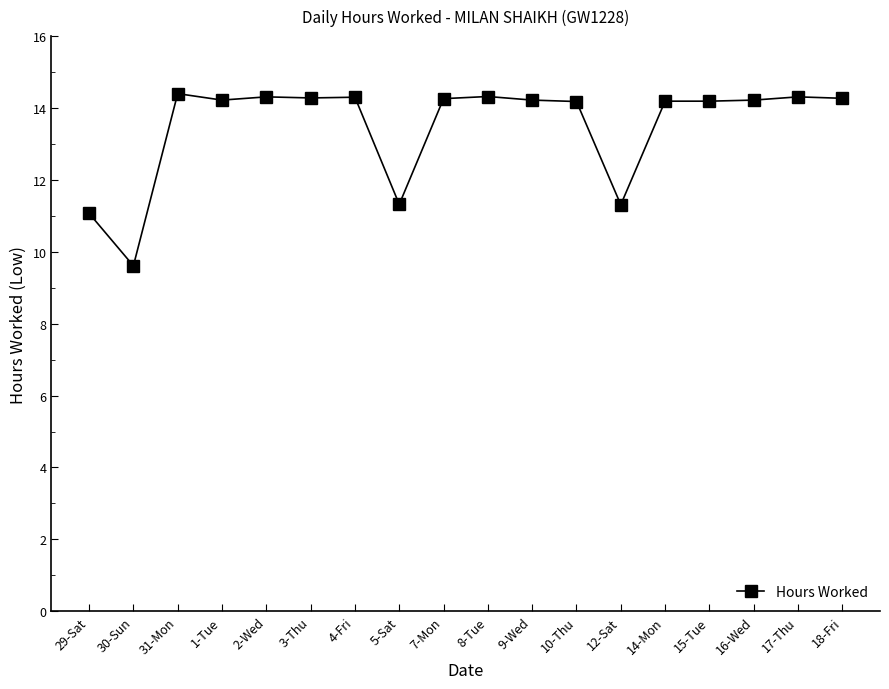

What is the ratio of the value at 2-Wed to the value at 1-Tue?

1.0